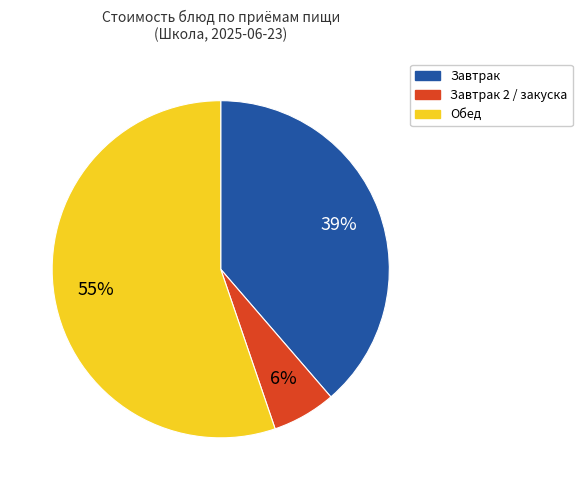

To the nearest percent, what portion does Завтрак 2 / закуска represent?

6%